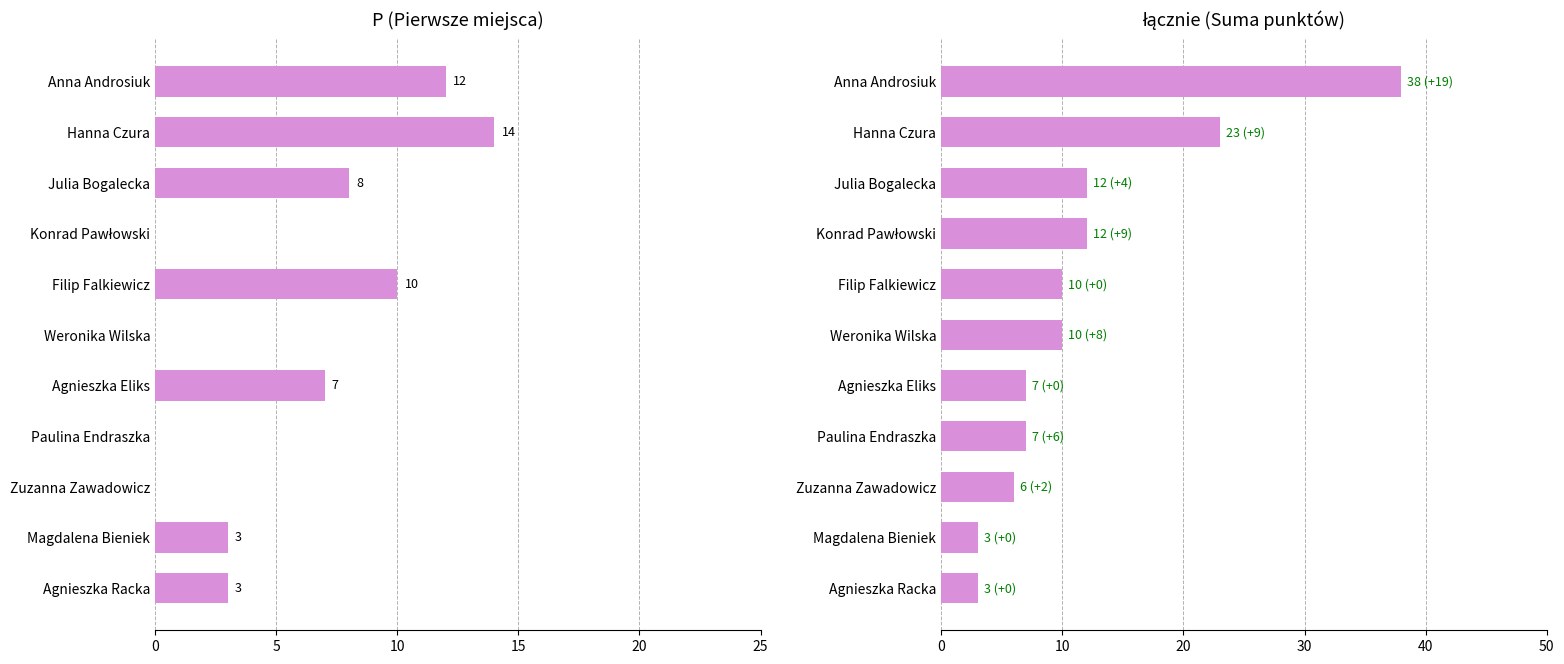

Between Zuzanna Zawadowicz and Paulina Endraszka, which is larger?

Zuzanna Zawadowicz